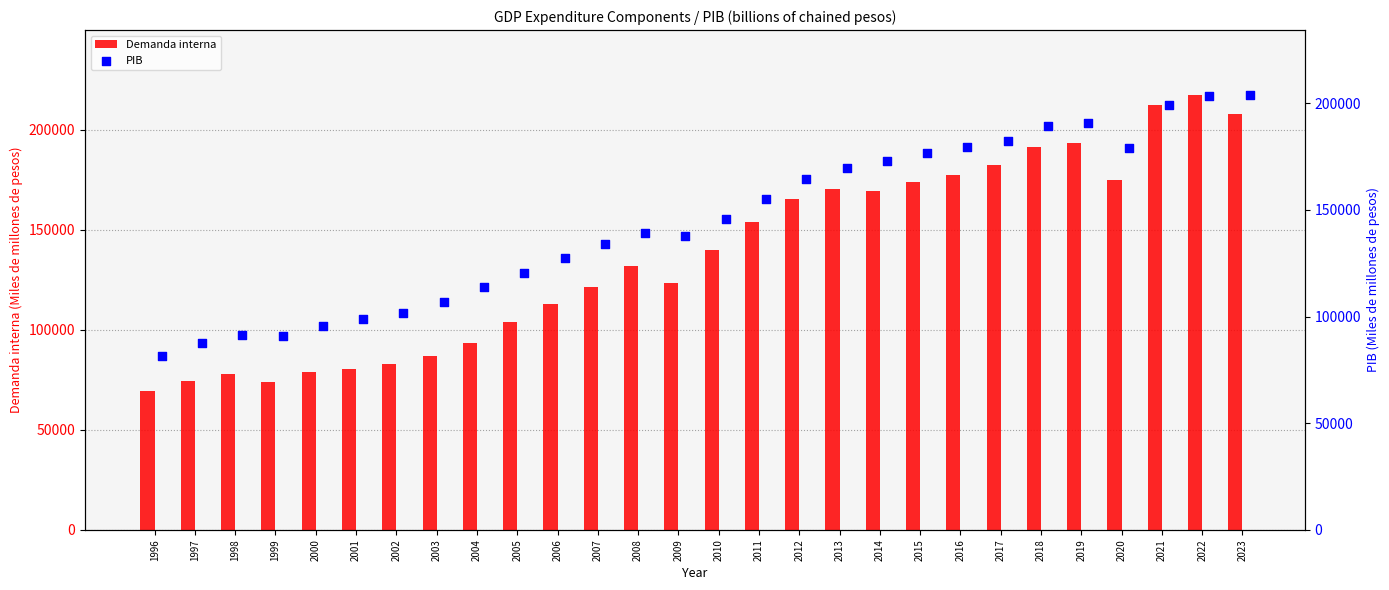

What is the difference between the Demanda interna values at 2015 and 2023?

34071.1